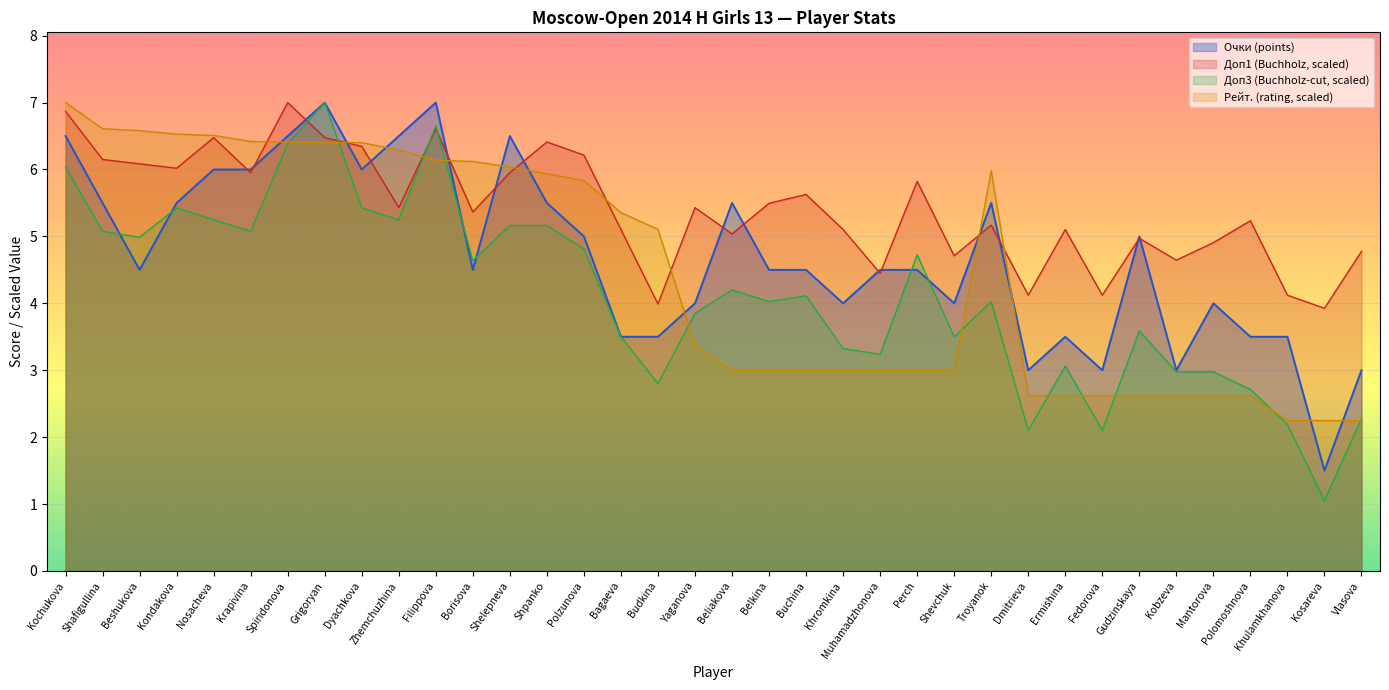

What is the difference between the maximum and minimum values in the Доп3 series?

6.0